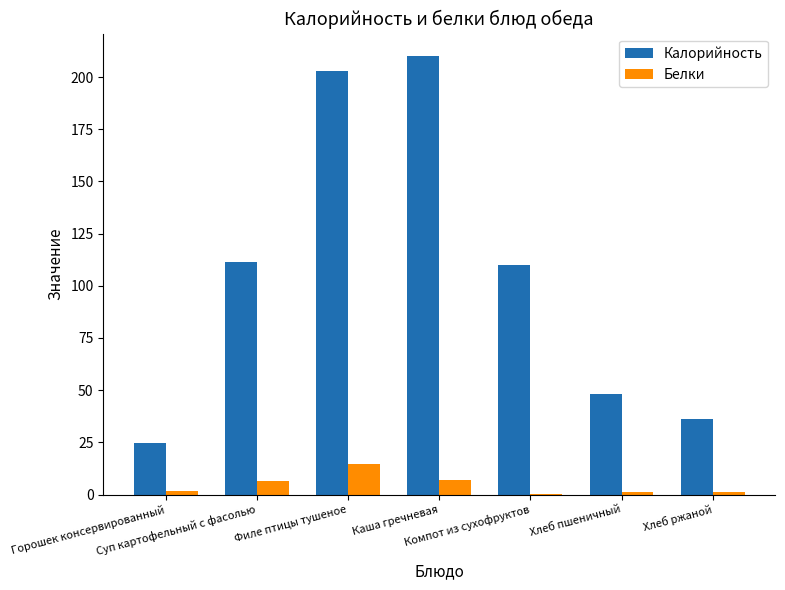

Which series has the largest total across all categories?

Калорийность